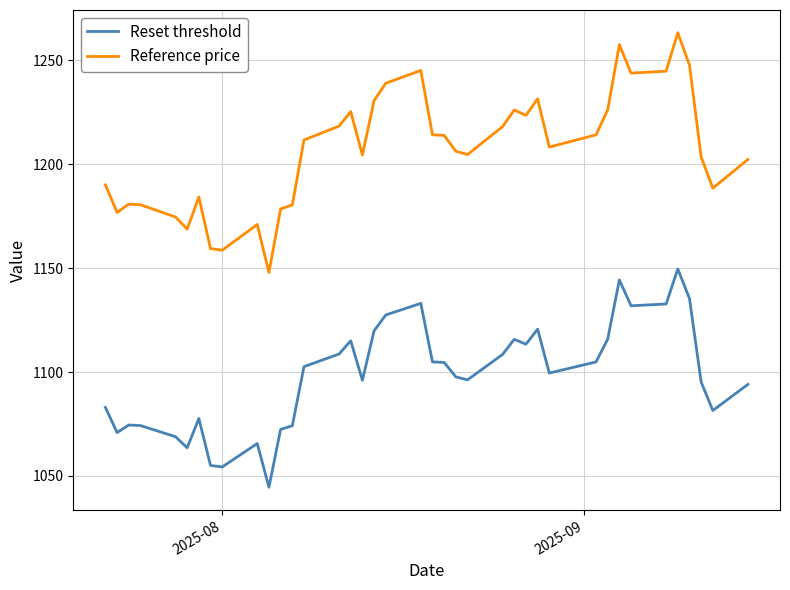

True or false: Reference price and Reset threshold intersect in this chart.

False